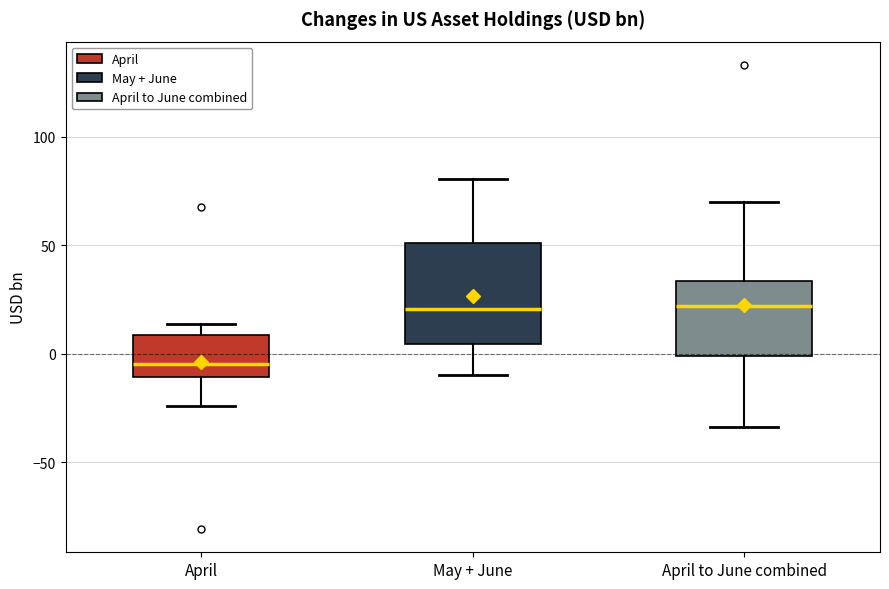

Reading left to right, transcribe this box plot: for each box, give where its median line is, the range the box spans, and where its two whiskers end, as read against the y-axis. The values are not printed on the chart, so give them approximately, as read against the axis.

April: median -5, box -10 to 10, whiskers -25 to 15
May + June: median 20, box 5 to 50, whiskers -10 to 80
April to June combined: median 20, box 0 to 35, whiskers -35 to 70